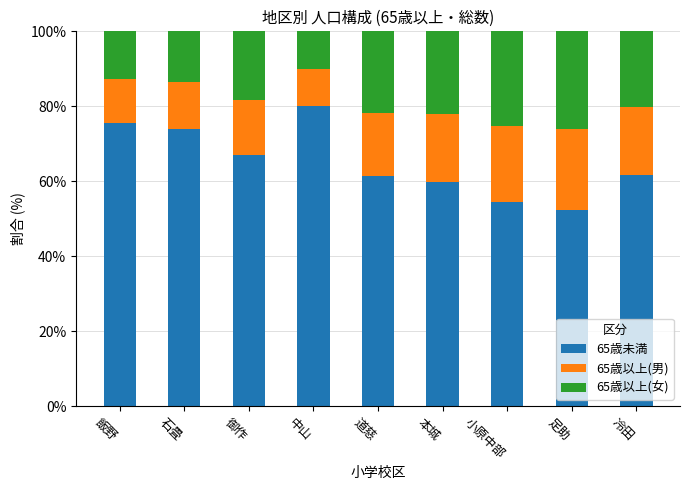

What is the minimum value for 65歳未満?

52.4